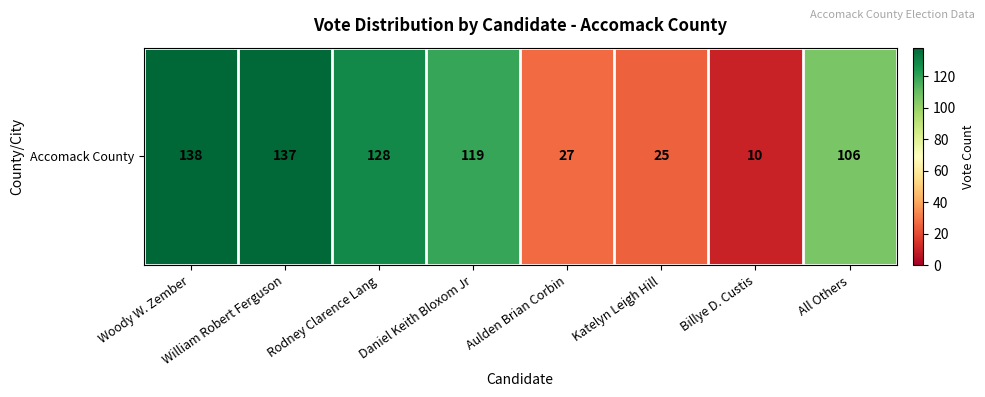

What is the change in value from Aulden Brian Corbin to Billye D. Custis?

-17